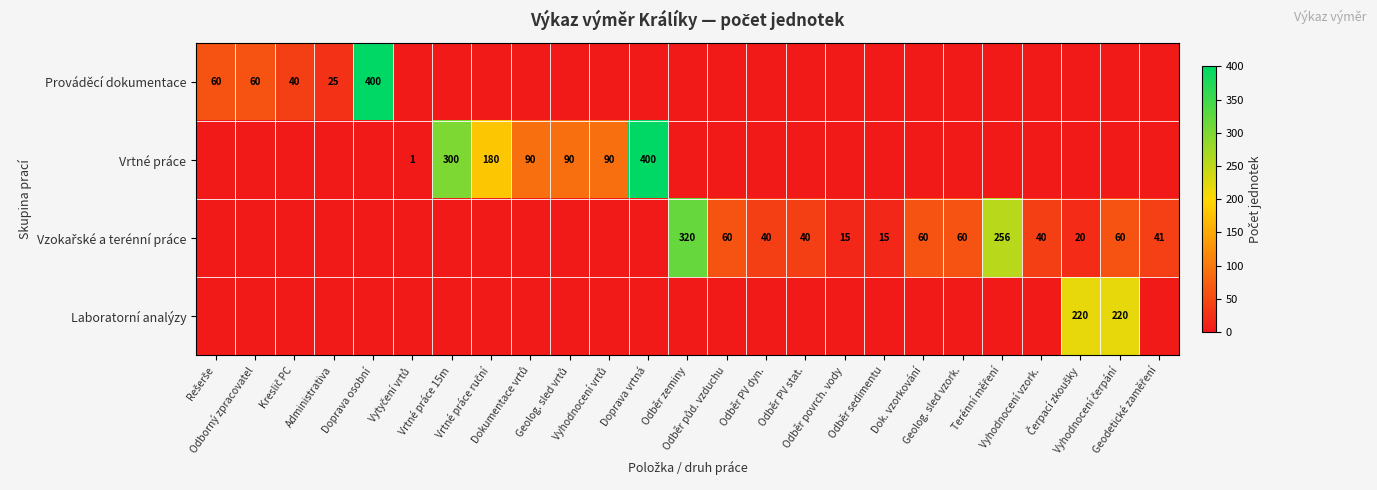

At which category is the sum across all series the highest?

Doprava osobní